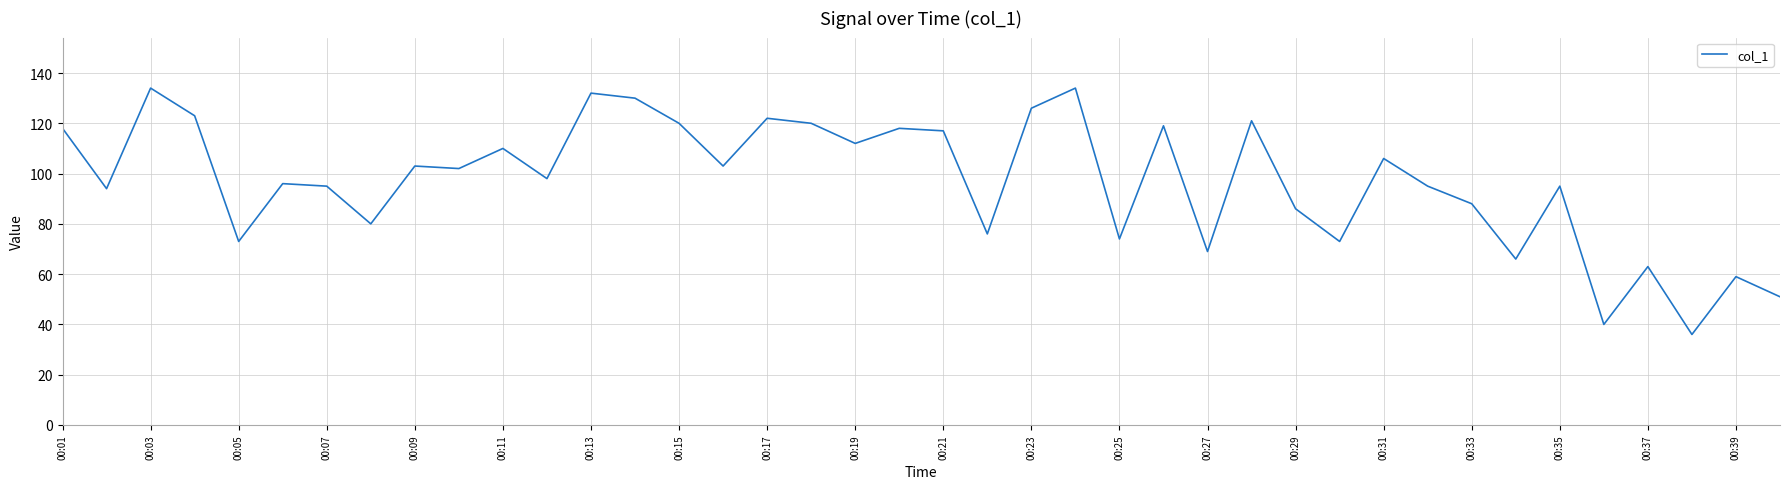

What is the difference between the maximum and minimum values?

98